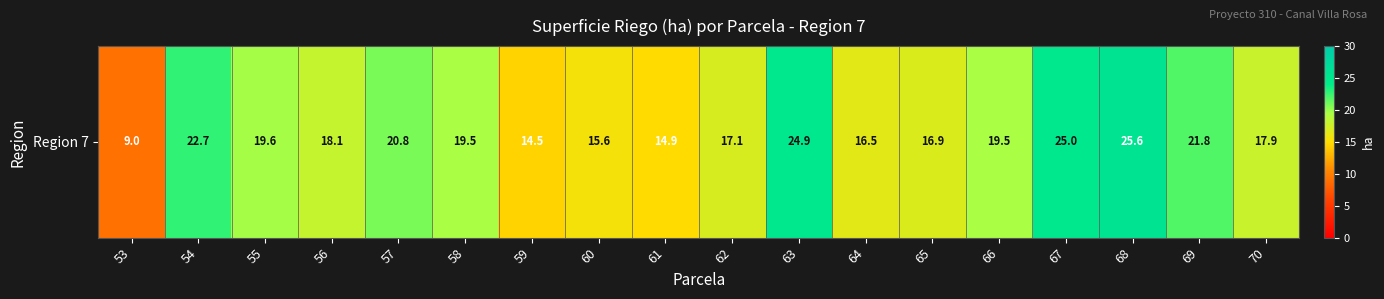

What is the change in value from 58 to 69?

+2.3